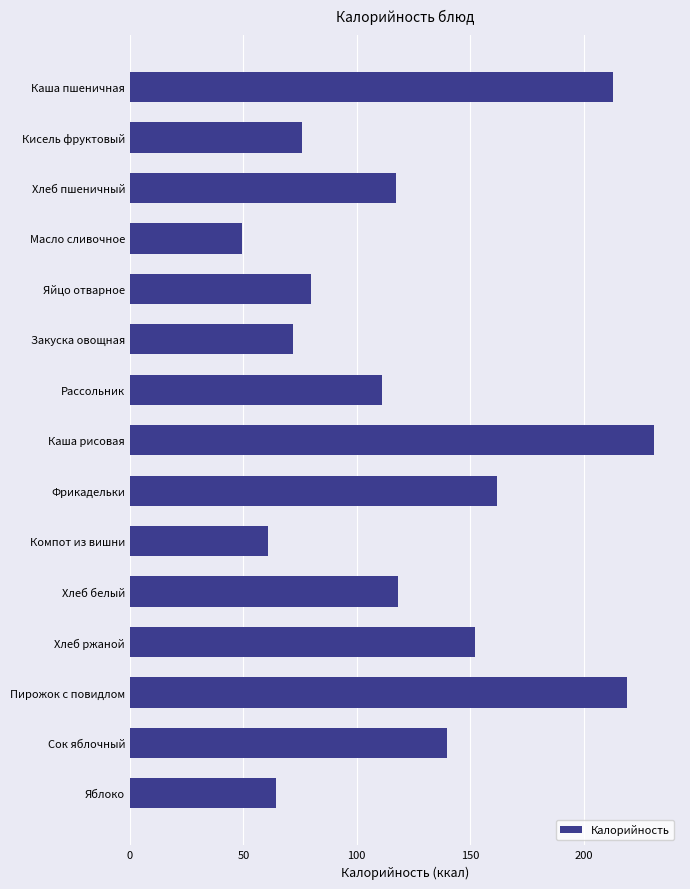

What is the label of the 6th bar from the top?

Закуска овощная